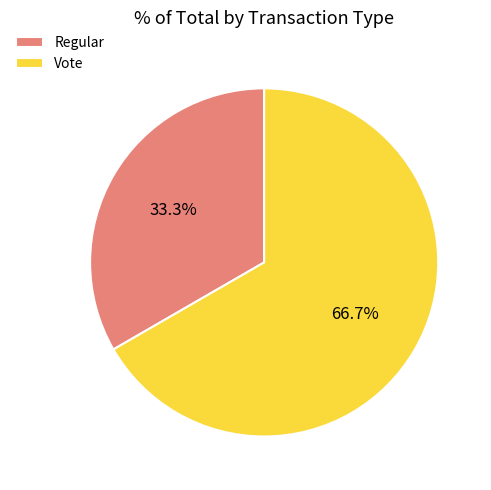

To the nearest percent, what is the difference between the largest and smallest slice percentages?

33%